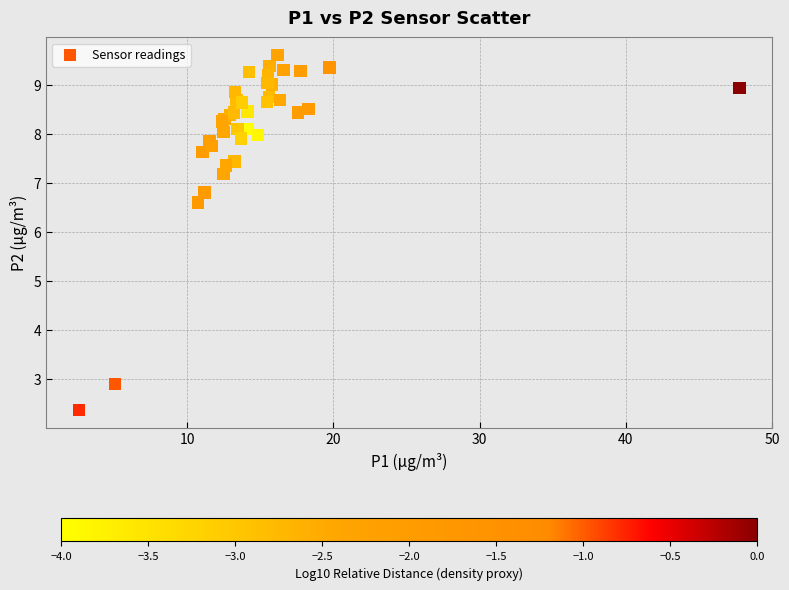

What Y value in the scatter plot is closest to 5?

6.6